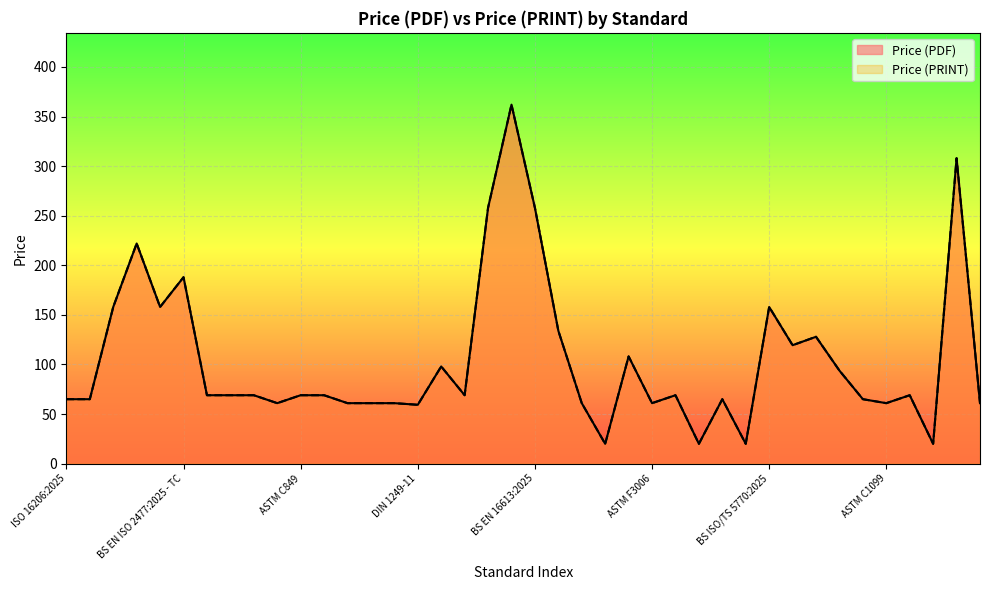

Reading left to right, what are all the values shown in this chart?

Price (PDF): 65.0	65.0	158.0	222.0	158.0	188.0	69.0	69.0	69.0	61.0	69.0	69.0	61.0	61.0	61.0	59.4	98.0	69.0	258.0	362.0	258.0	134.0	61.0	20.0	108.1	61.0	69.0	20.0	65.0	20.0	158.0	119.4	127.9	93.8	65.0	61.0	69.0	20.0	308.0	61.0
Price (PRINT): 65.0	65.0	158.0	222.0	158.0	188.0	69.0	69.0	69.0	61.0	69.0	69.0	61.0	61.0	61.0	59.4	98.0	69.0	258.0	362.0	258.0	134.0	61.0	20.0	108.1	61.0	69.0	20.0	65.0	20.0	158.0	119.4	127.9	93.8	65.0	61.0	69.0	20.0	308.0	61.0